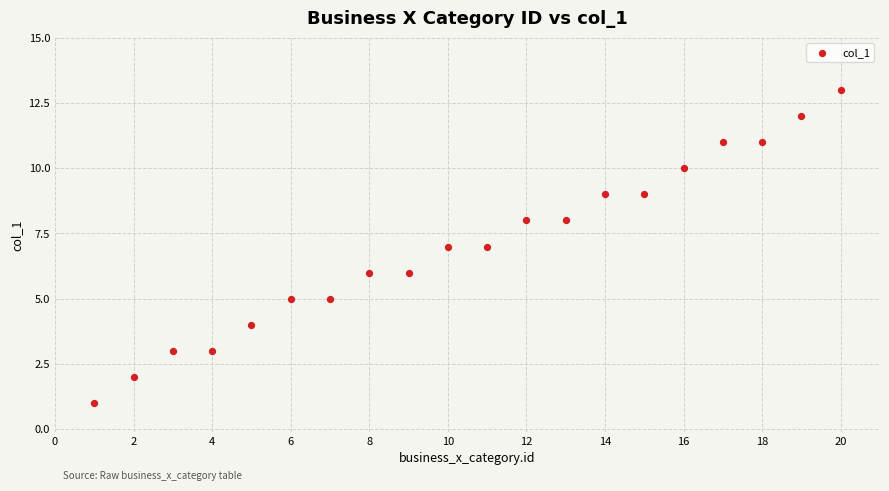

What is the range of Y values (max minus min)?

12